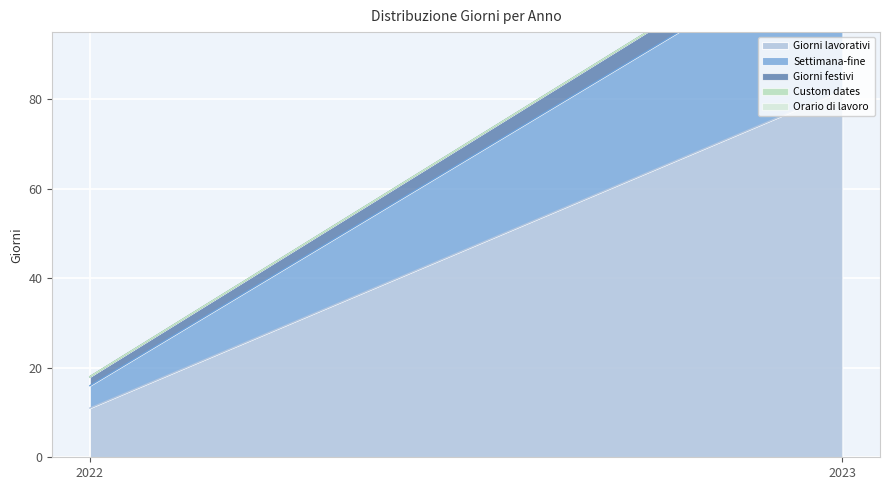

The Giorni festivi series shows 2 at 2022. True or false?

True